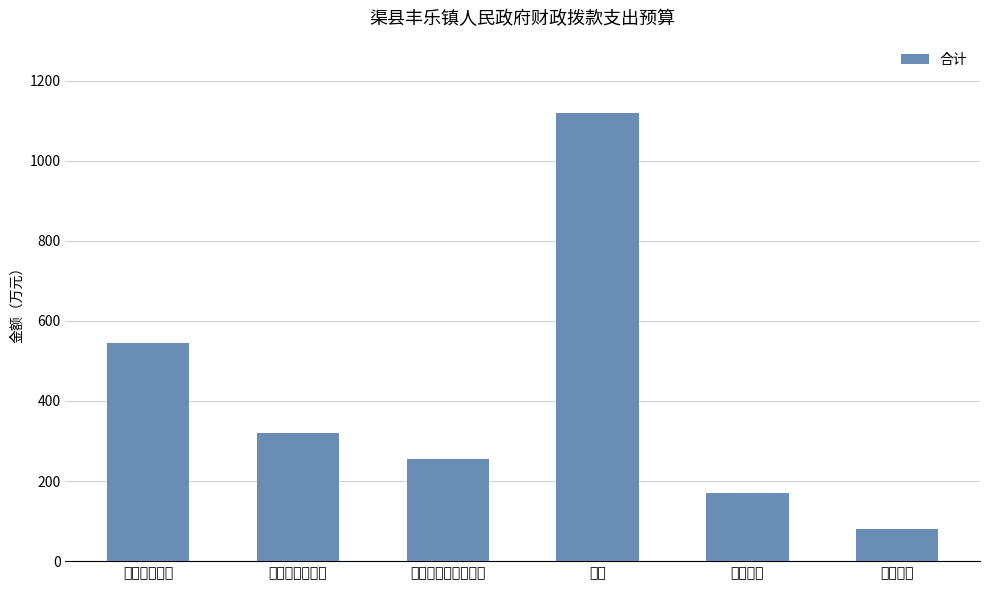

The chart shows a value of 376.6 at 对个人和家庭的补助. True or false?

False